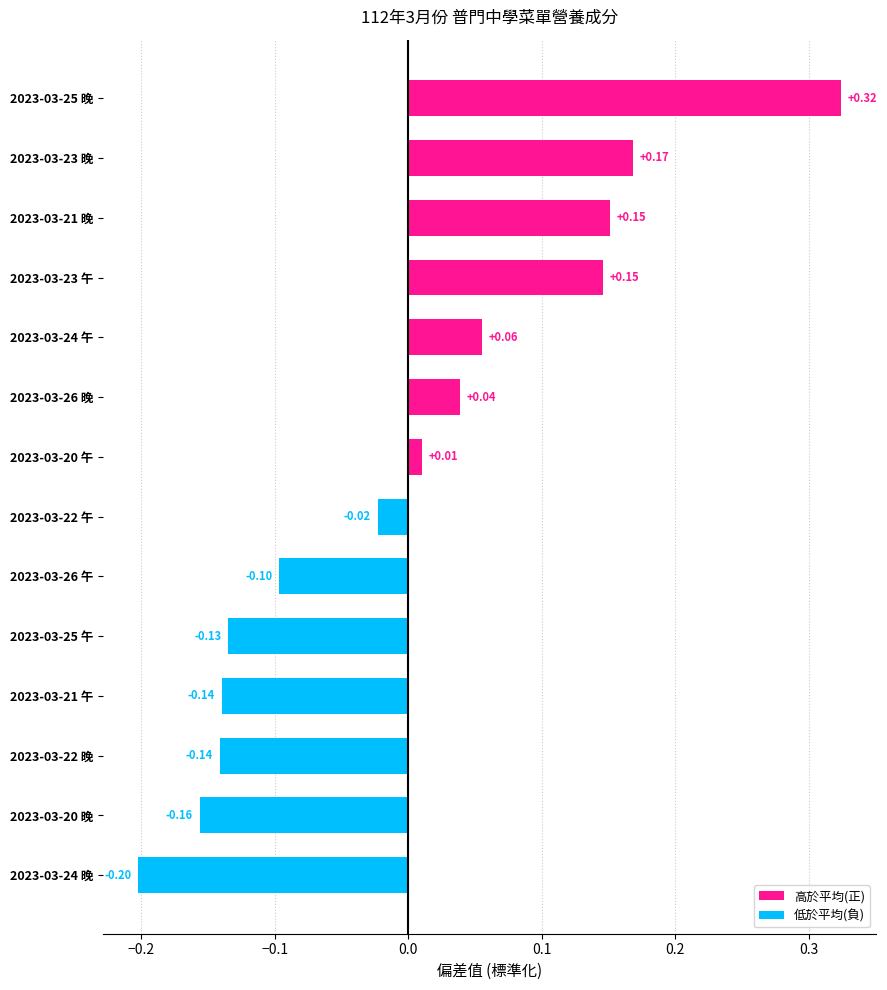

How many data points are less than 0?

7